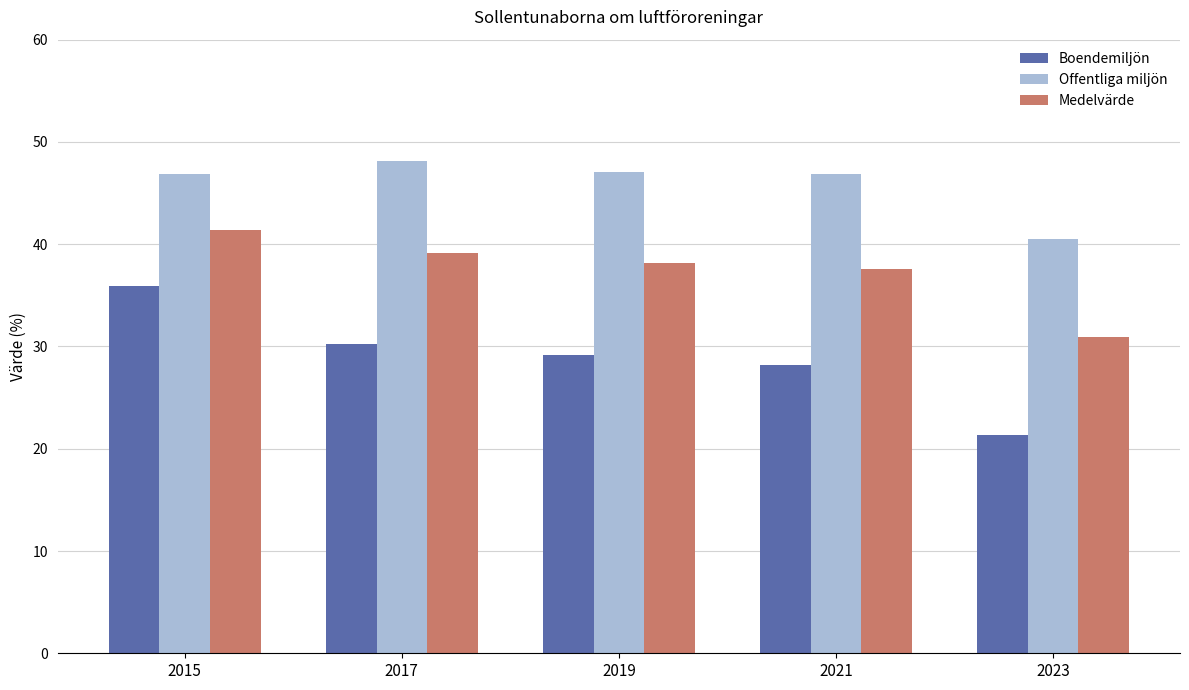

What is the total value across all series at 2019?

114.5